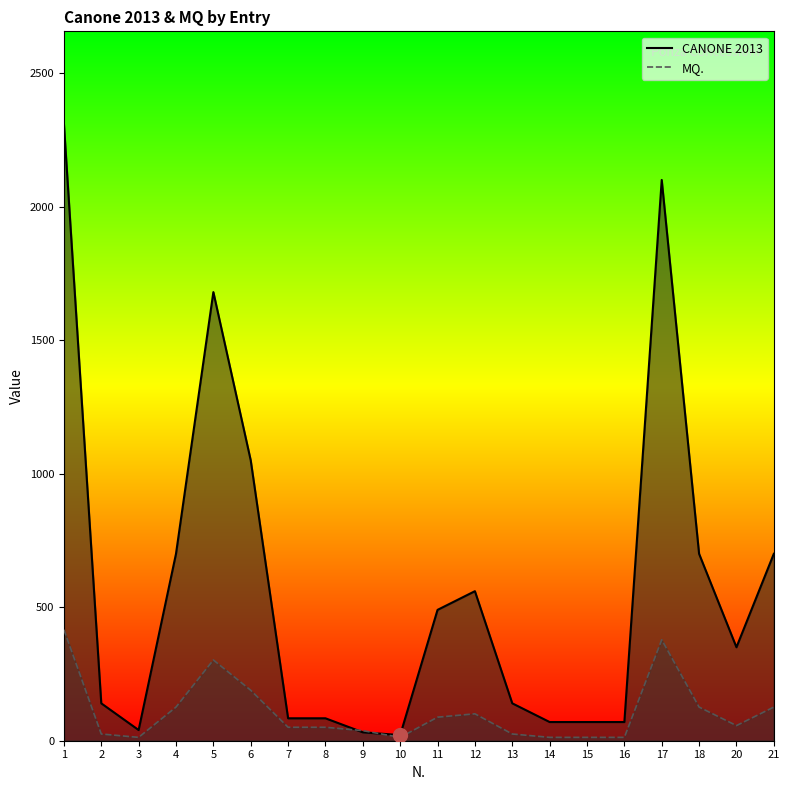

What is the spread (max minus min) of values at 20?

293.3